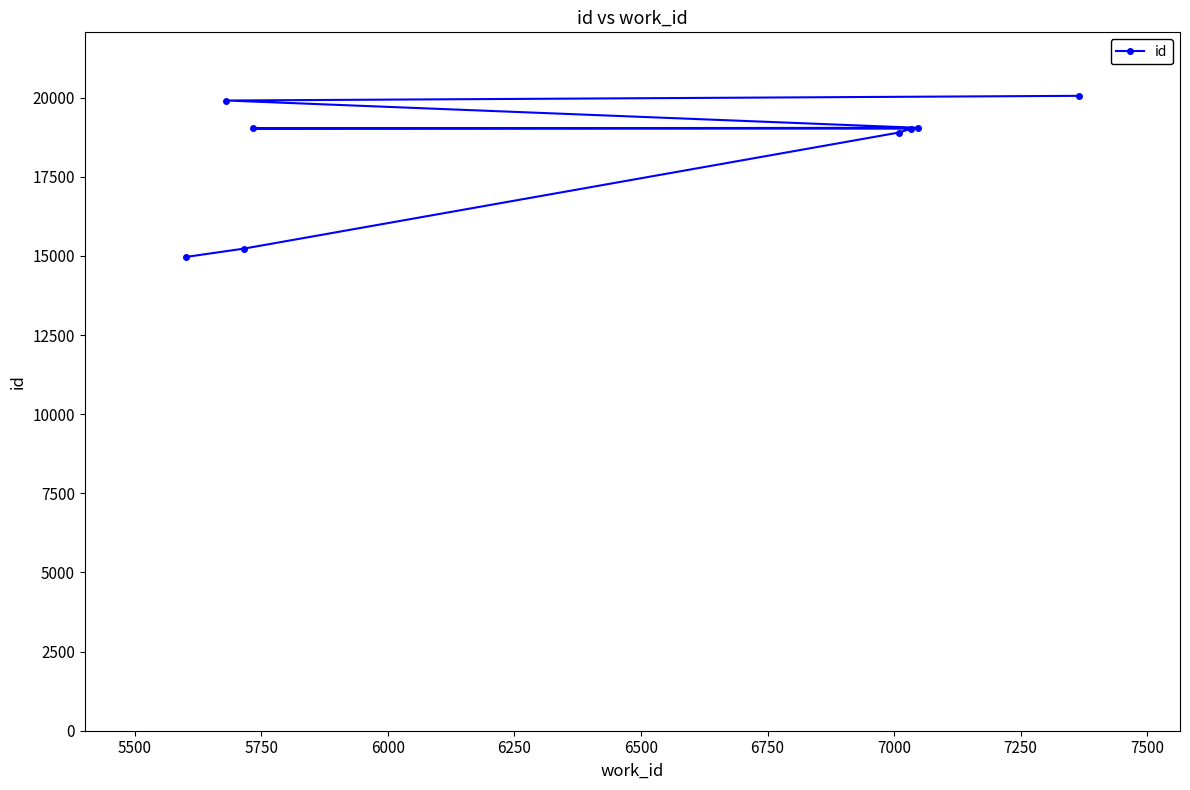

What is the smallest value displayed?

14970